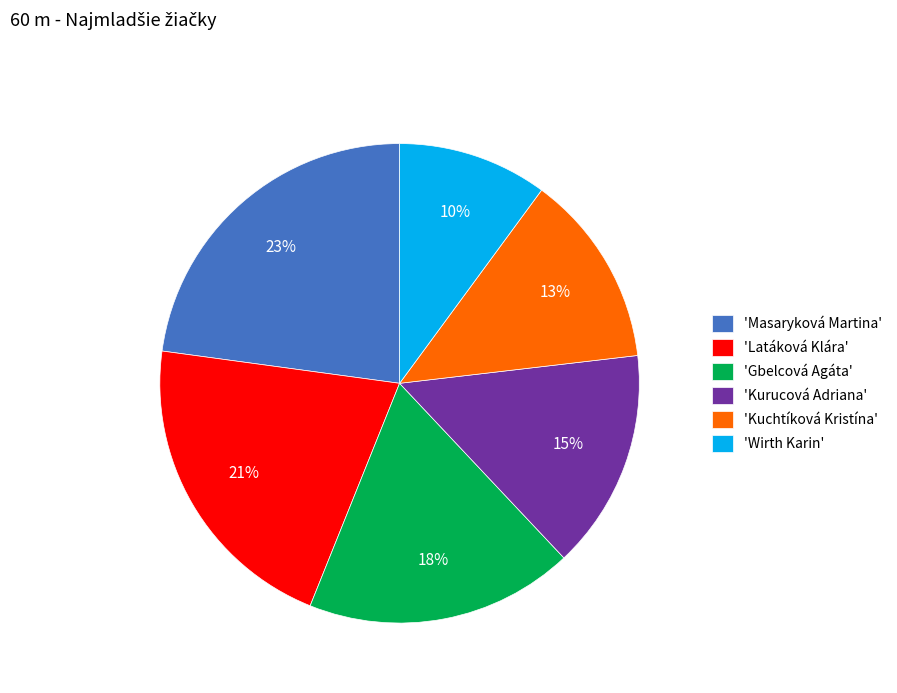

What percentage is the 'Kuchtíková Kristína' slice, to the nearest percent?

13%